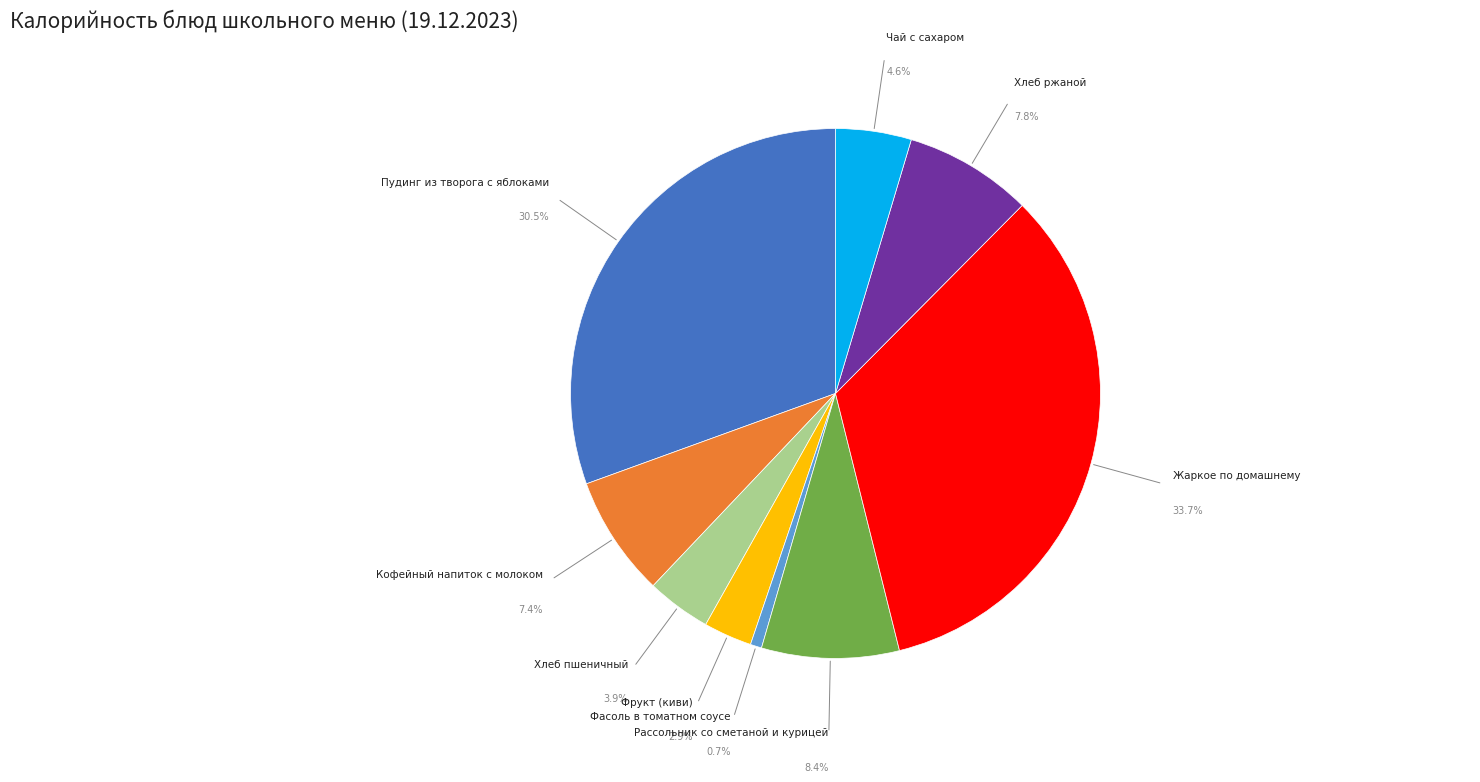

What is the ratio of the value at Кофейный напиток с молоком to the value at Фасоль в томатном соусе?

10.7